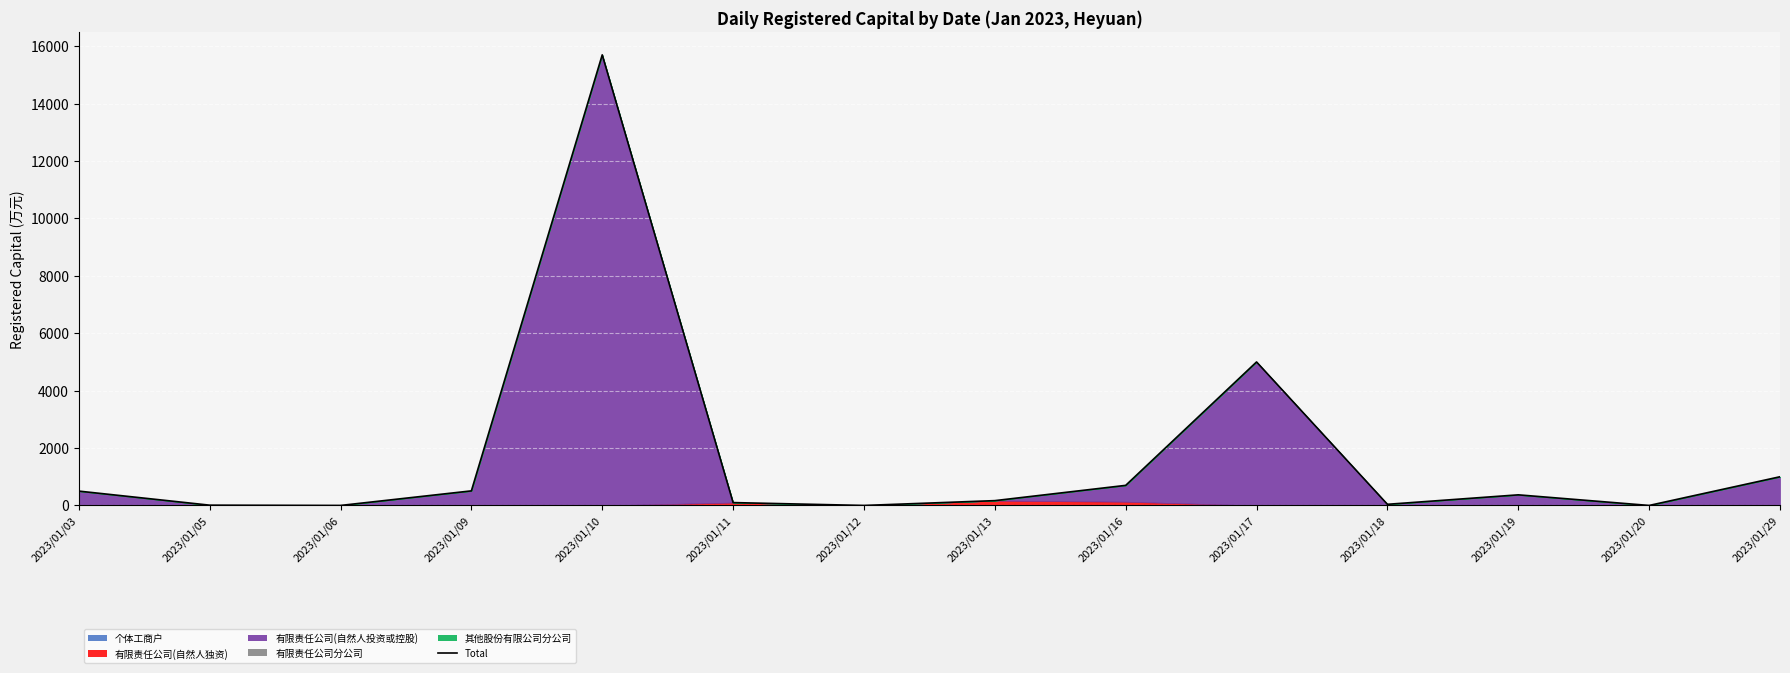

What value does the data have at 2023/01/13?

168.0